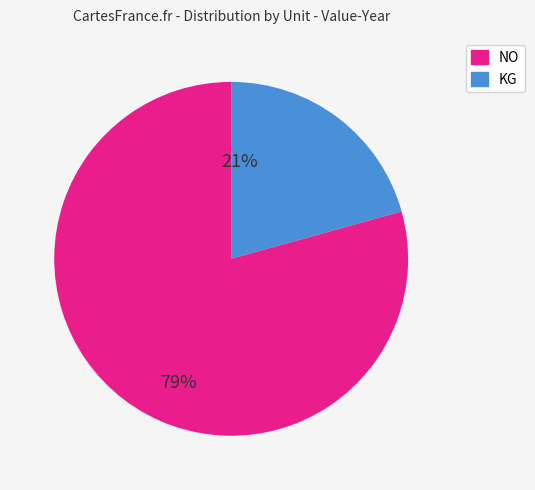

Is there a majority slice in this chart?

Yes